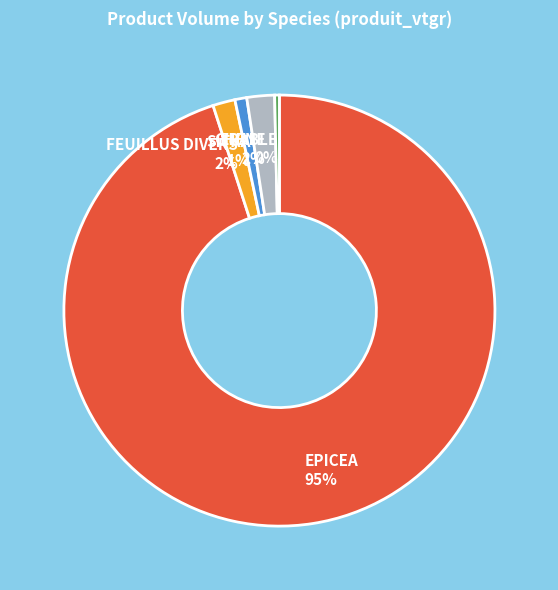

True or false: SITKA accounts for 1% of the total.

True